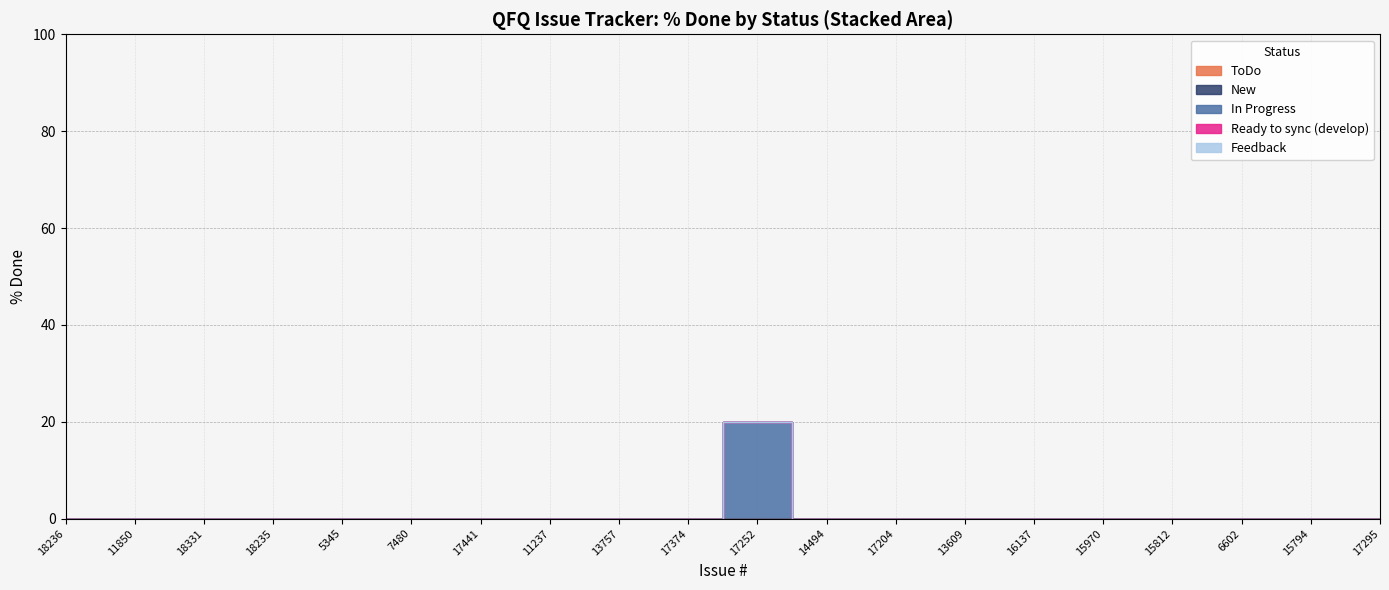

True or false: Ready to sync (develop) and ToDo cross at least once.

False